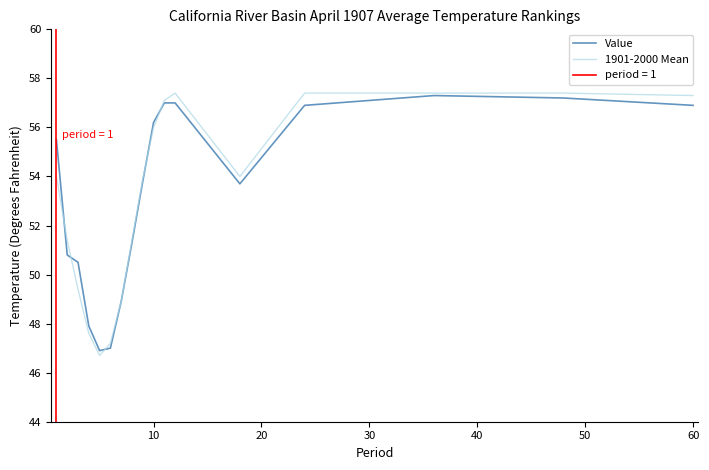

The value of 1901-2000 Mean at 10 is 21.2. True or false?

False